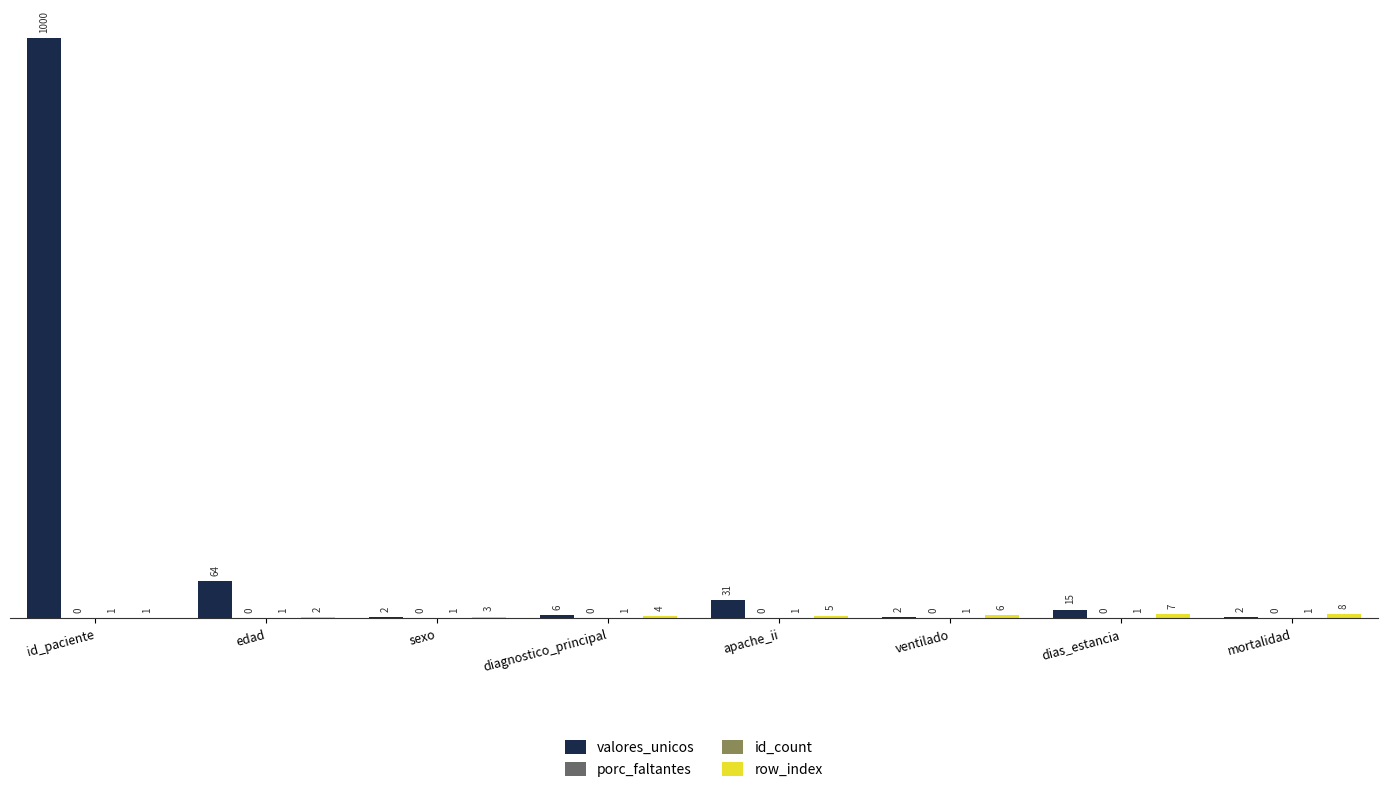

Which series changed the most between dias_estancia and mortalidad?

valores_unicos